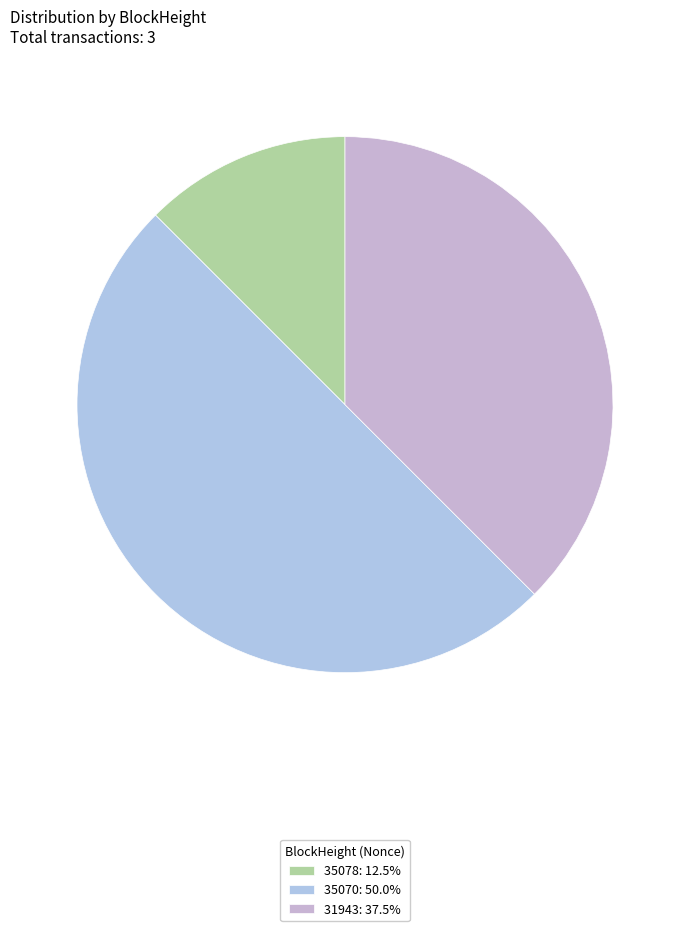

How many segments does this pie chart have?

3